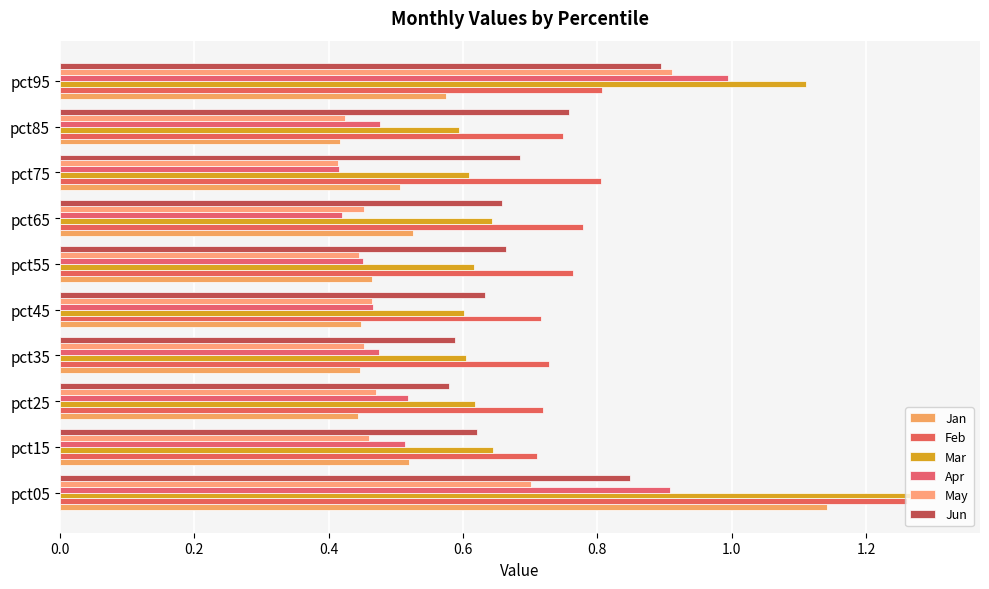

How many categories are shown in the chart?

10